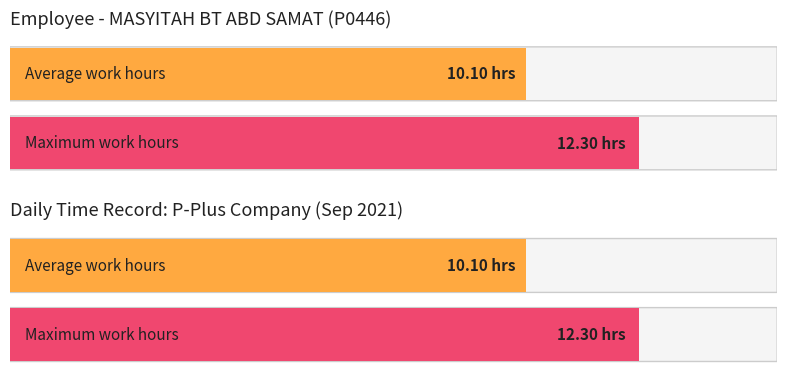

What is the average value?

10.1